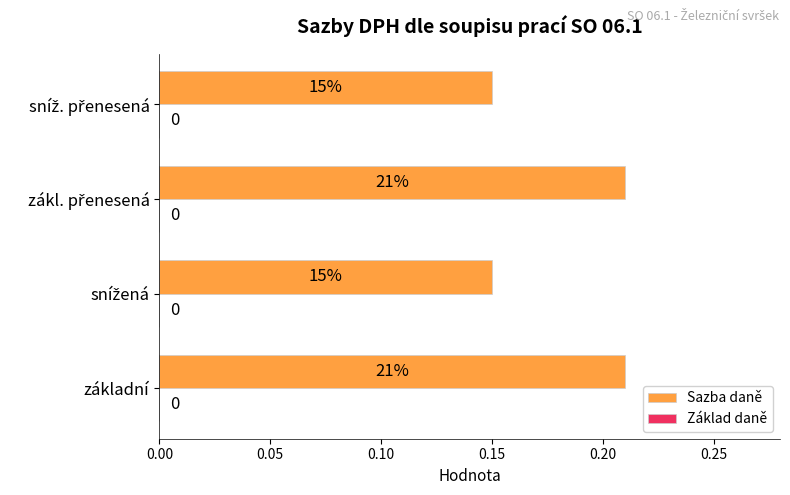

How many bars are there in total?

4